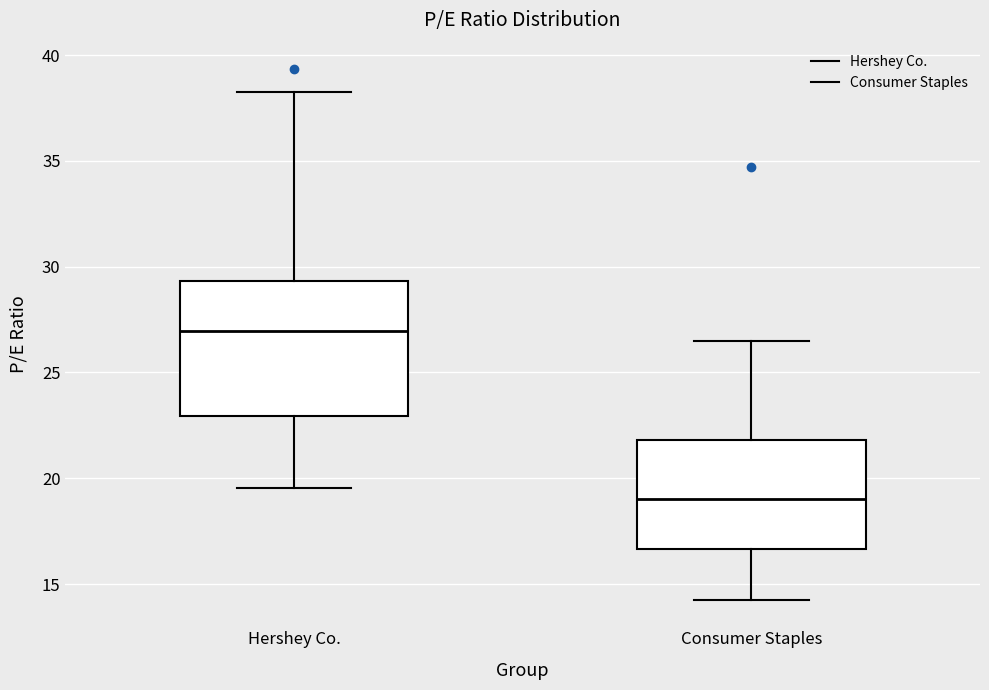

Reading left to right, transcribe this box plot: for each box, give where its median line is, the range the box spans, and where its two whiskers end, as read against the y-axis. The values are not printed on the chart, so give them approximately, as read against the axis.

Hershey Co.: median 27.0, box 23.0 to 29.5, whiskers 19.5 to 38.5
Consumer Staples: median 19.0, box 16.5 to 22.0, whiskers 14.5 to 26.5